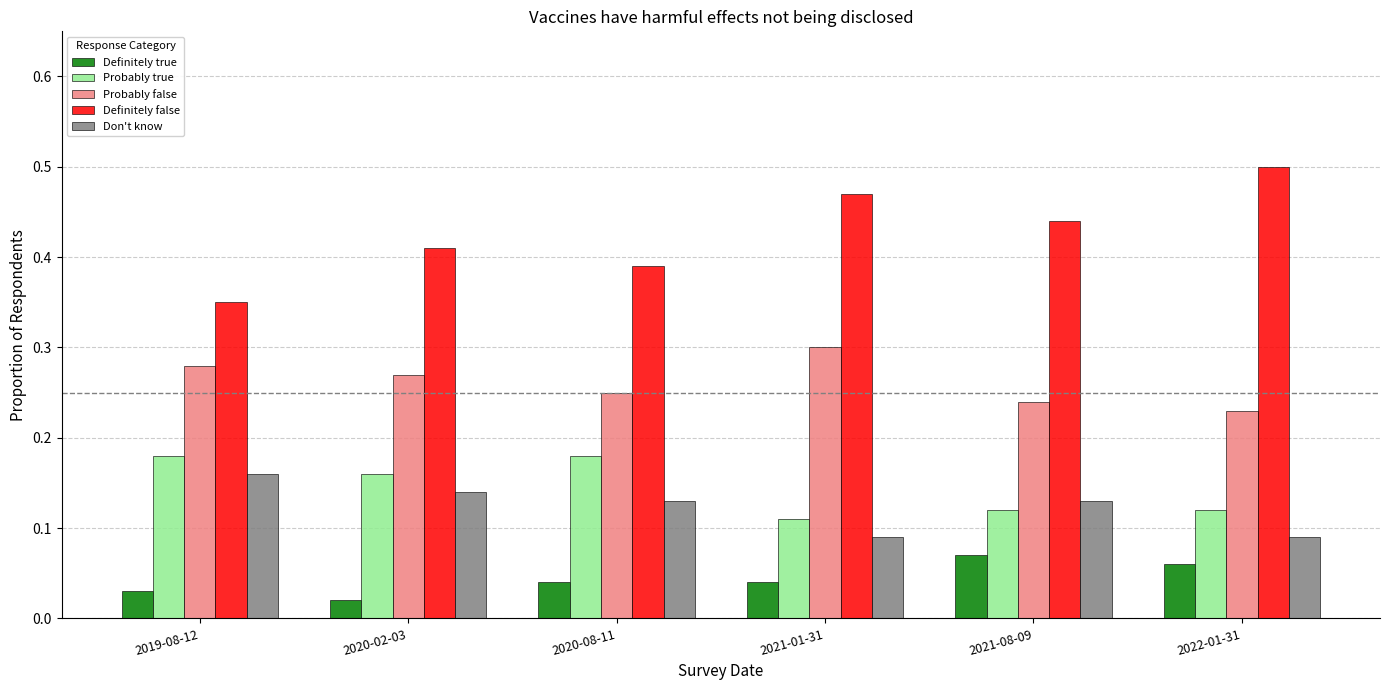

List the labels in order of Probably false value, largest first.

2021-01-31, 2019-08-12, 2020-02-03, 2020-08-11, 2021-08-09, 2022-01-31